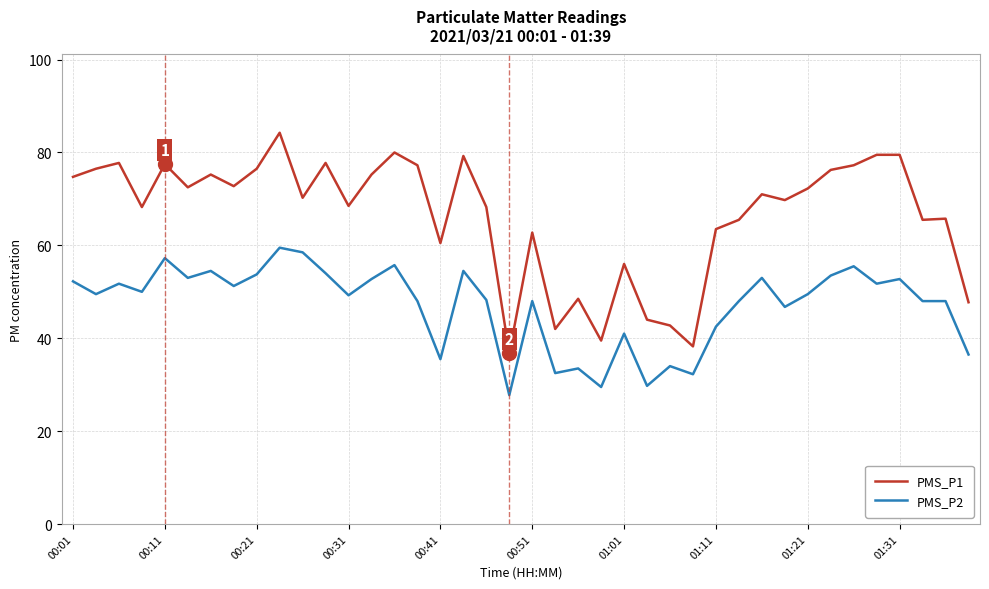

Which series has the largest range (max minus min)?

PMS_P1